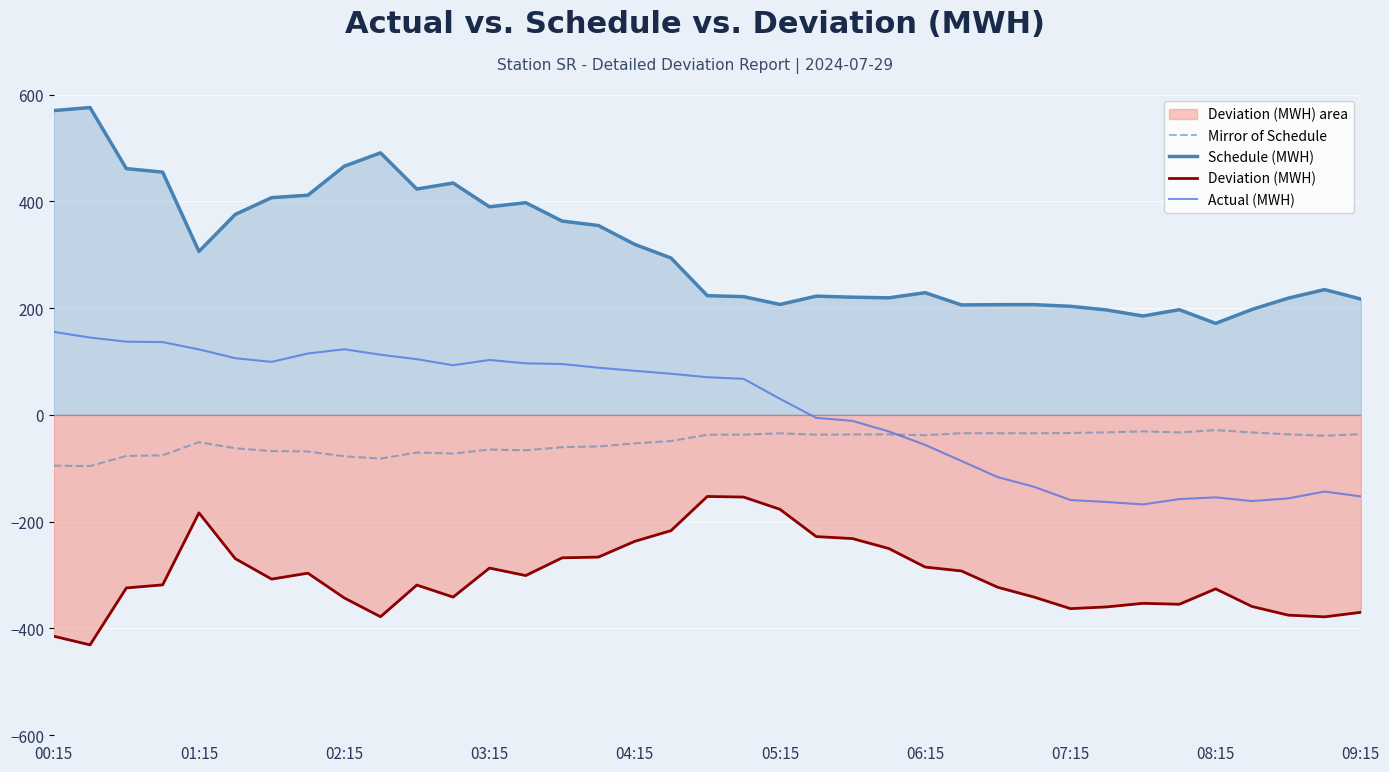

Reading left to right, list all the values displayed in this chart.

Mirror of Schedule: -95.0	-95.9	-76.9	-75.8	-51.0	-62.6	-67.8	-68.6	-77.6	-81.8	-70.5	-72.4	-64.9	-66.2	-60.5	-59.1	-53.2	-49.0	-37.2	-36.9	-34.5	-37.1	-36.7	-36.5	-38.1	-34.3	-34.4	-34.4	-33.9	-32.7	-30.9	-32.8	-28.6	-32.9	-36.4	-39.1	-36.2
Schedule (MWH): 569.9	575.6	461.2	454.6	306.1	375.4	406.8	411.4	465.6	490.7	423.0	434.2	389.7	397.4	363.0	354.6	319.4	293.8	223.3	221.4	206.8	222.3	220.4	219.2	228.8	205.9	206.4	206.5	203.4	196.5	185.2	197.0	171.3	197.4	218.6	234.7	216.9
Deviation (MWH): -414.5	-430.7	-324.1	-318.3	-183.5	-269.2	-307.5	-296.4	-342.7	-378.0	-318.7	-341.2	-286.9	-300.9	-267.7	-266.3	-236.8	-216.8	-152.7	-153.9	-176.8	-227.9	-231.6	-250.3	-285.0	-292.3	-322.9	-341.2	-362.8	-359.6	-352.9	-354.7	-325.8	-358.8	-375.0	-378.2	-369.7
Actual (MWH): 155.4	144.8	137.1	136.3	122.6	106.2	99.3	115.0	122.9	112.7	104.3	93.0	102.8	96.5	95.3	88.3	82.6	77.1	70.5	67.5	30.1	-5.6	-11.2	-31.1	-56.2	-86.3	-116.5	-134.7	-159.4	-163.1	-167.7	-157.6	-154.5	-161.4	-156.4	-143.5	-152.7